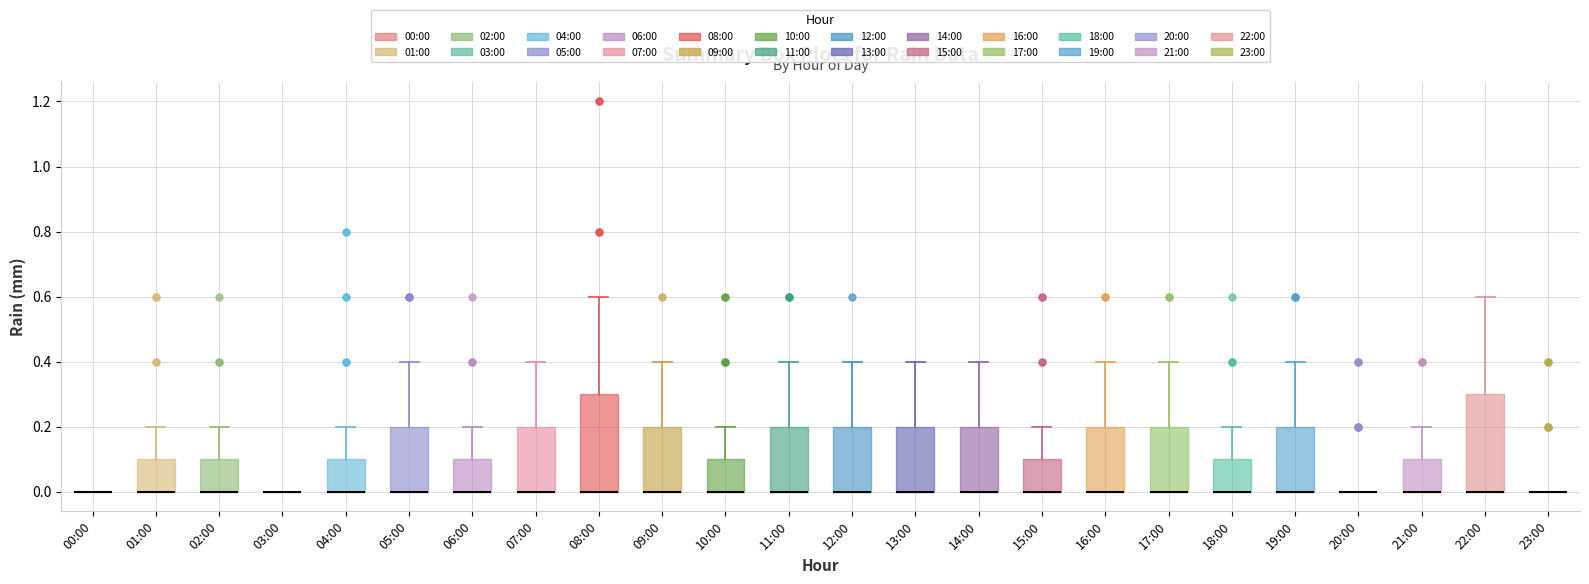

Reading left to right, transcribe this box plot: for each box, give where its median line is, the range the box spans, and where its two whiskers end, as read against the y-axis. The values are not printed on the chart, so give them approximately, as read against the axis.

00:00: box collapsed to a line at 0.0, whiskers 0.0 to 0.0
01:00: median 0.0 (drawn on the box's lower edge), box 0.0 to 0.1, whiskers 0.0 to 0.2
02:00: median 0.0 (drawn on the box's lower edge), box 0.0 to 0.1, whiskers 0.0 to 0.2
03:00: box collapsed to a line at 0.0, whiskers 0.0 to 0.0
04:00: median 0.0 (drawn on the box's lower edge), box 0.0 to 0.1, whiskers 0.0 to 0.2
05:00: median 0.0 (drawn on the box's lower edge), box 0.0 to 0.2, whiskers 0.0 to 0.4
06:00: median 0.0 (drawn on the box's lower edge), box 0.0 to 0.1, whiskers 0.0 to 0.2
07:00: median 0.0 (drawn on the box's lower edge), box 0.0 to 0.2, whiskers 0.0 to 0.4
08:00: median 0.0 (drawn on the box's lower edge), box 0.0 to 0.3, whiskers 0.0 to 0.6
09:00: median 0.0 (drawn on the box's lower edge), box 0.0 to 0.2, whiskers 0.0 to 0.4
10:00: median 0.0 (drawn on the box's lower edge), box 0.0 to 0.1, whiskers 0.0 to 0.2
11:00: median 0.0 (drawn on the box's lower edge), box 0.0 to 0.2, whiskers 0.0 to 0.4
12:00: median 0.0 (drawn on the box's lower edge), box 0.0 to 0.2, whiskers 0.0 to 0.4
13:00: median 0.0 (drawn on the box's lower edge), box 0.0 to 0.2, whiskers 0.0 to 0.4
14:00: median 0.0 (drawn on the box's lower edge), box 0.0 to 0.2, whiskers 0.0 to 0.4
15:00: median 0.0 (drawn on the box's lower edge), box 0.0 to 0.1, whiskers 0.0 to 0.2
16:00: median 0.0 (drawn on the box's lower edge), box 0.0 to 0.2, whiskers 0.0 to 0.4
17:00: median 0.0 (drawn on the box's lower edge), box 0.0 to 0.2, whiskers 0.0 to 0.4
18:00: median 0.0 (drawn on the box's lower edge), box 0.0 to 0.1, whiskers 0.0 to 0.2
19:00: median 0.0 (drawn on the box's lower edge), box 0.0 to 0.2, whiskers 0.0 to 0.4
20:00: box collapsed to a line at 0.0, whiskers 0.0 to 0.0
21:00: median 0.0 (drawn on the box's lower edge), box 0.0 to 0.1, whiskers 0.0 to 0.2
22:00: median 0.0 (drawn on the box's lower edge), box 0.0 to 0.3, whiskers 0.0 to 0.6
23:00: box collapsed to a line at 0.0, whiskers 0.0 to 0.0